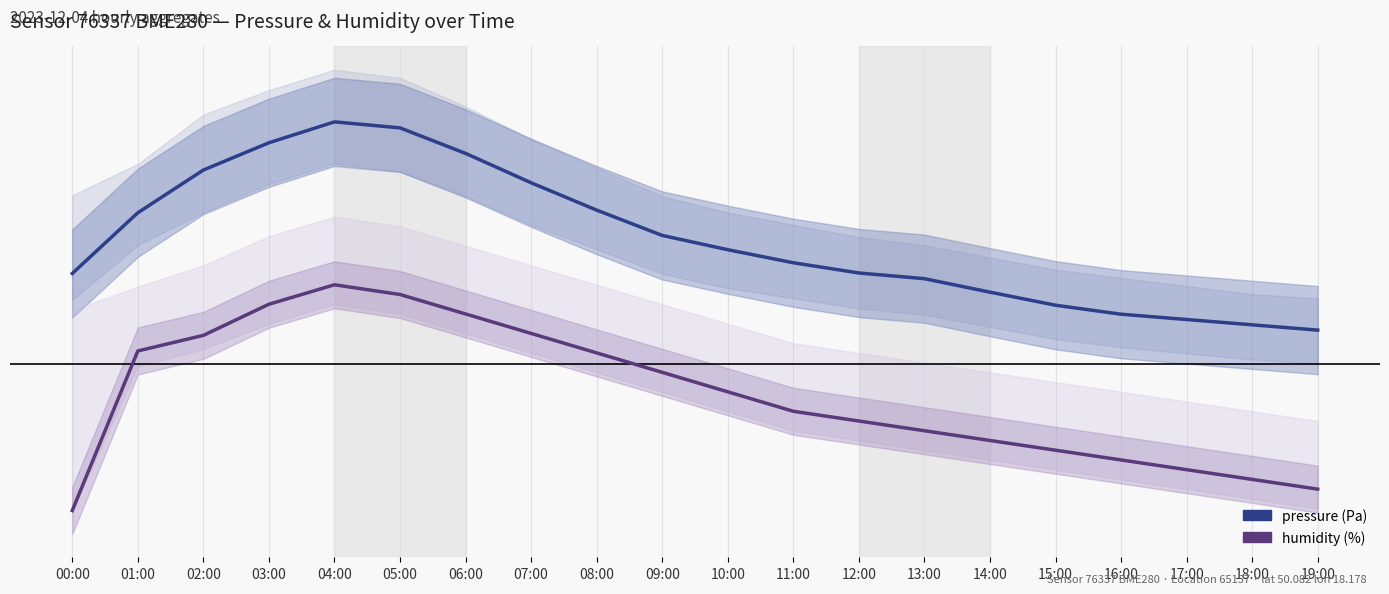

What value does the pressure series have at 13:00?

0.3